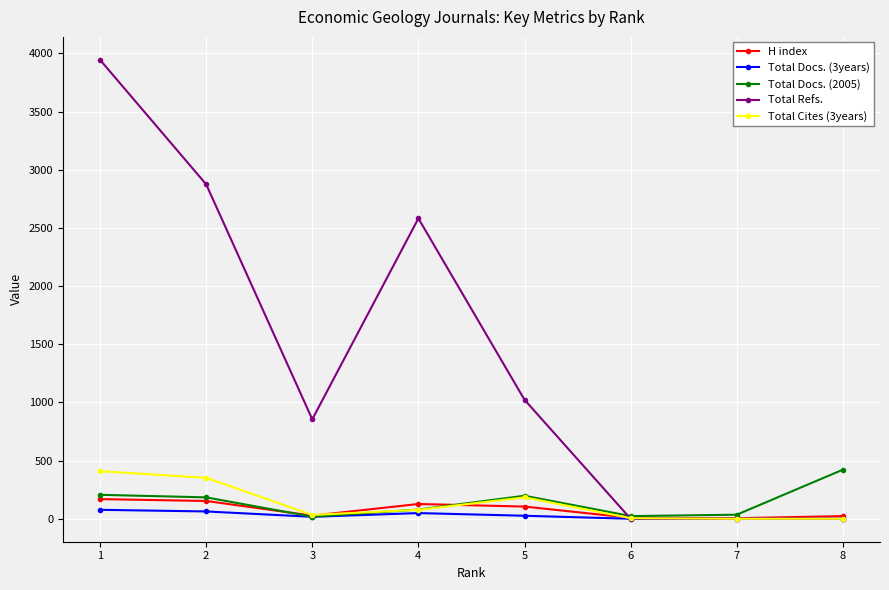

True or false: H index has more than 0 interior local peaks.

True